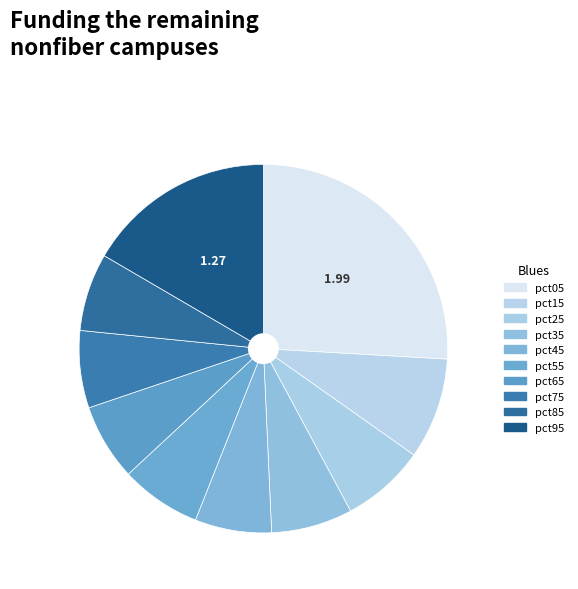

What is the total percentage of pct65 and pct35?

13.8%